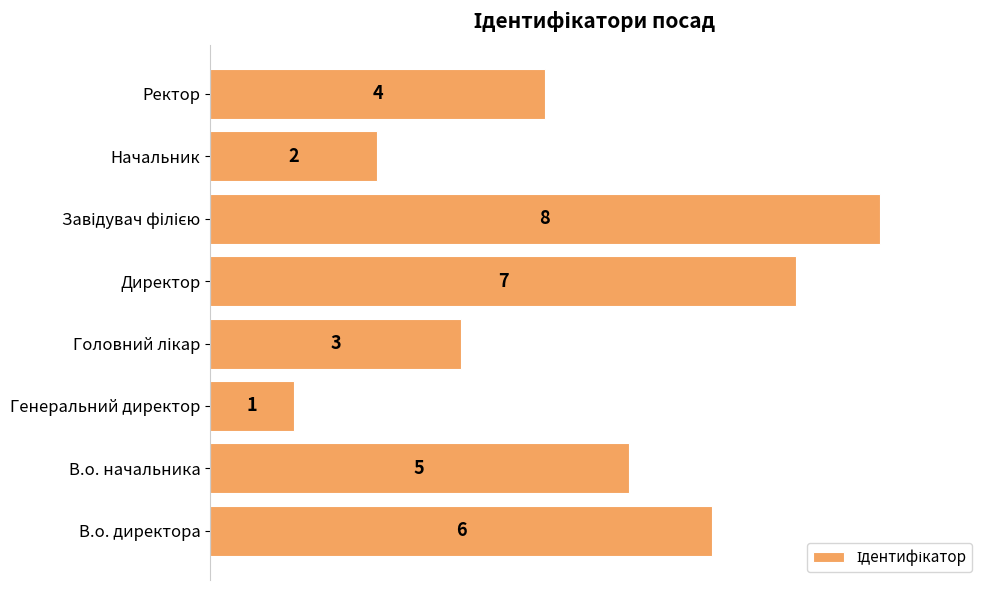

The chart shows a value of 7 at Директор. True or false?

True